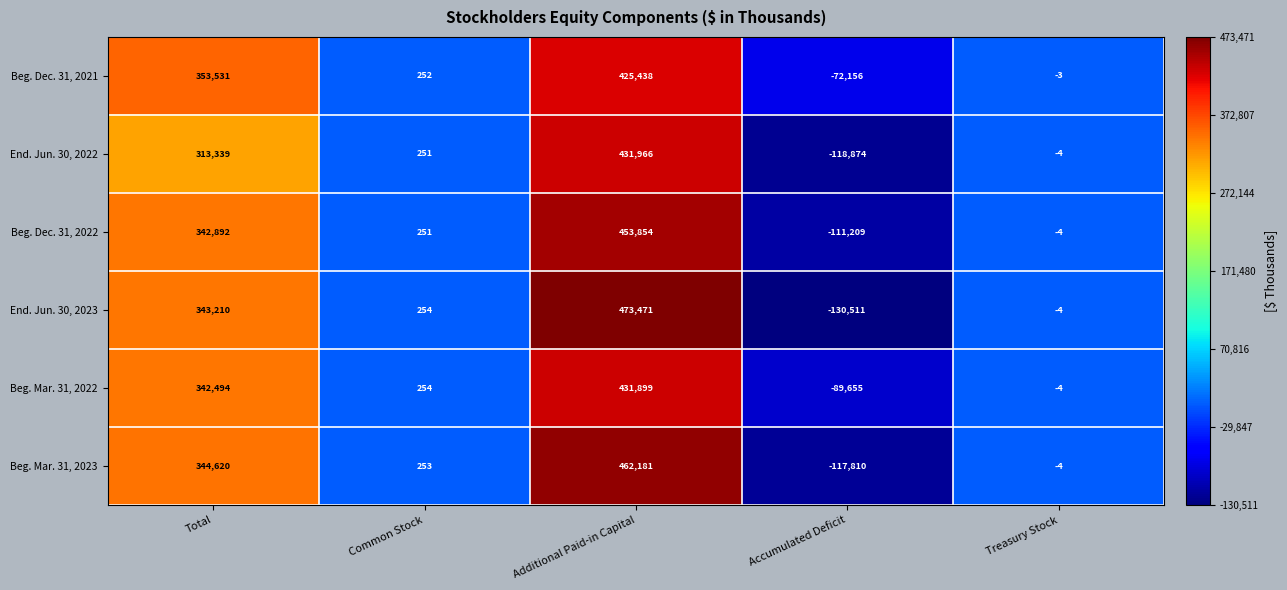

How many data points does each series have?

5